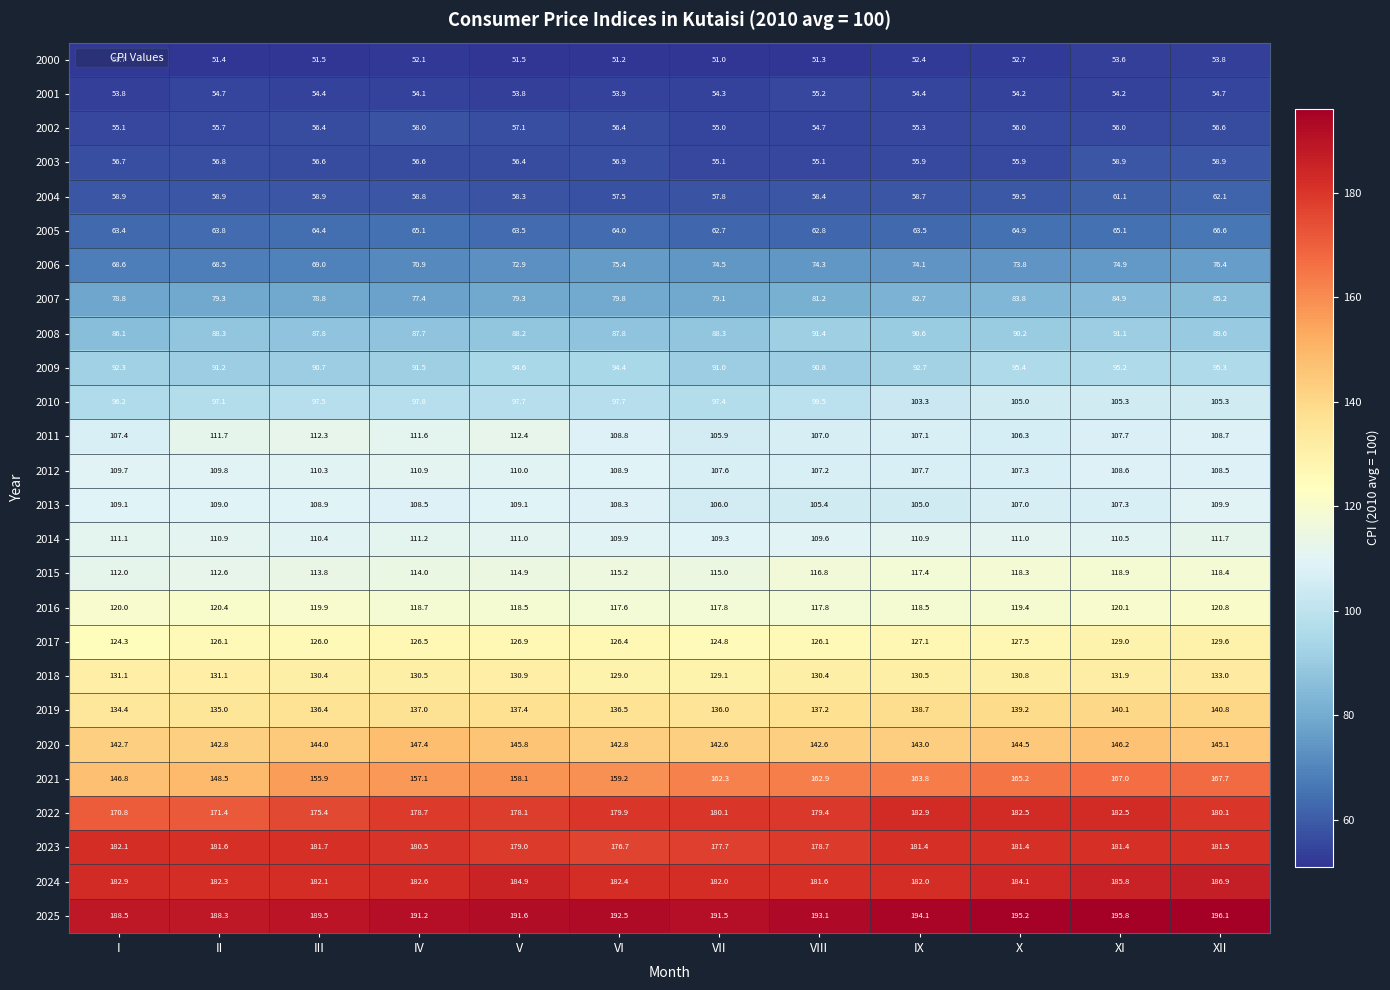

Which series has the largest total across all categories?

2025